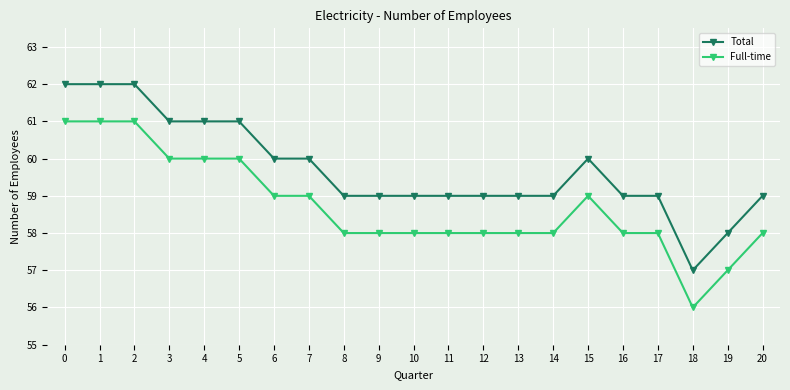

In Total, how many points are lower than both neighbors (excluding endpoints)?

1